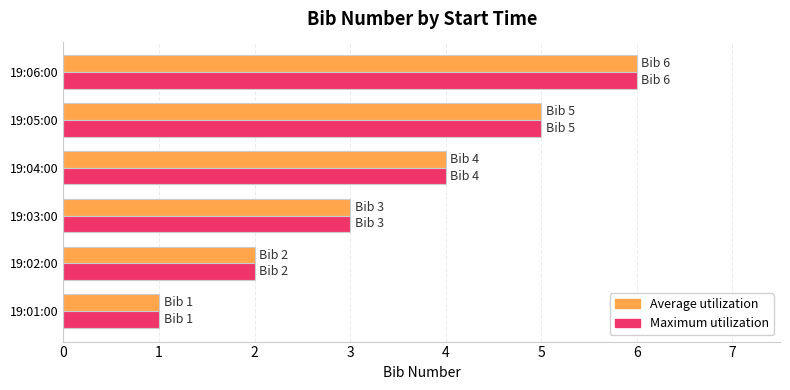

At which category is the sum across all series the highest?

19:06:00